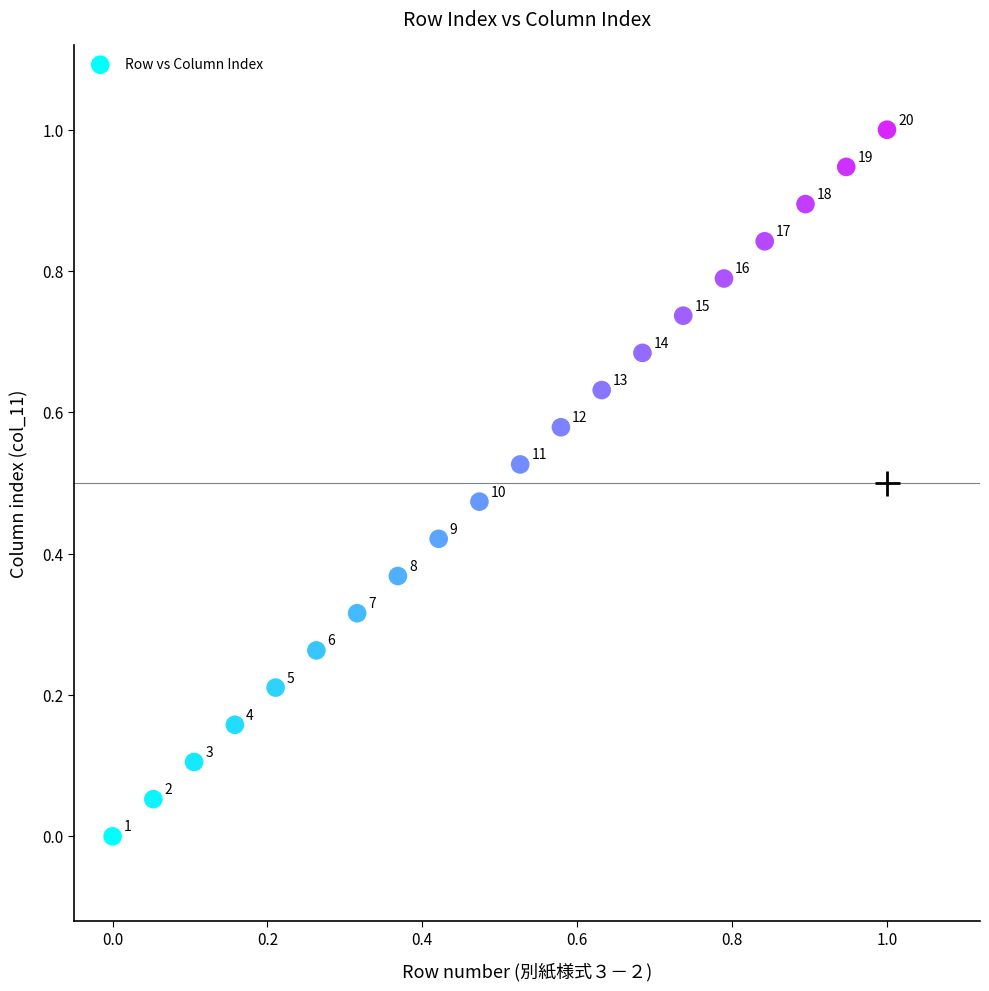

What is the range of X values (max minus min)?

1.0